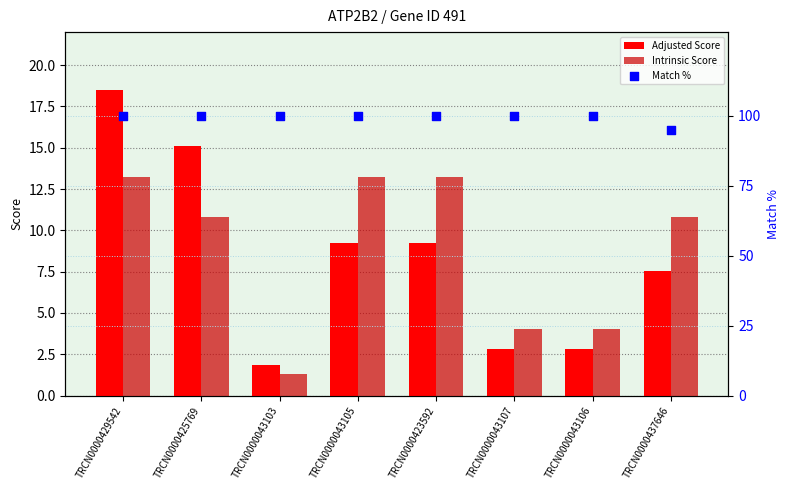

At how many categories does at least one series exceed 50?

8